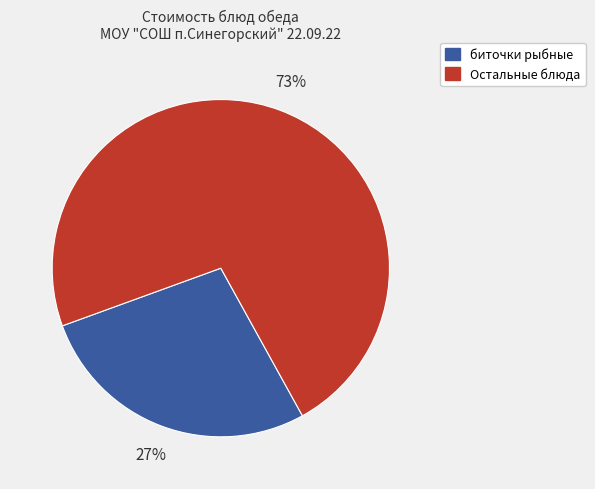

Approximately how many times larger is the value at биточки рыбные compared to Остальные блюда?

0.4